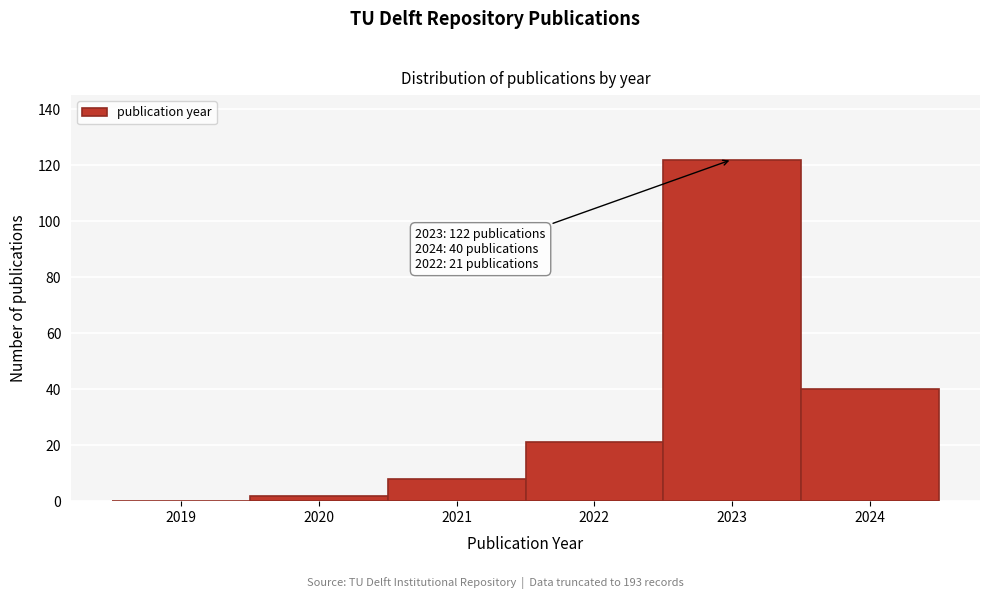

Reading left to right, transcribe all the data shown in this chart.

2019=0	2020=2	2021=8	2022=21	2023=122	2024=40